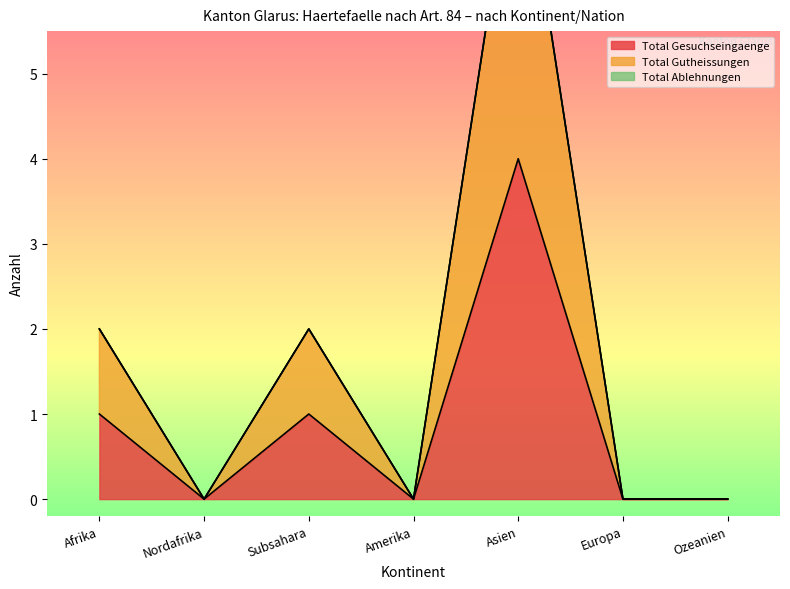

What is the maximum value shown in the chart?

8